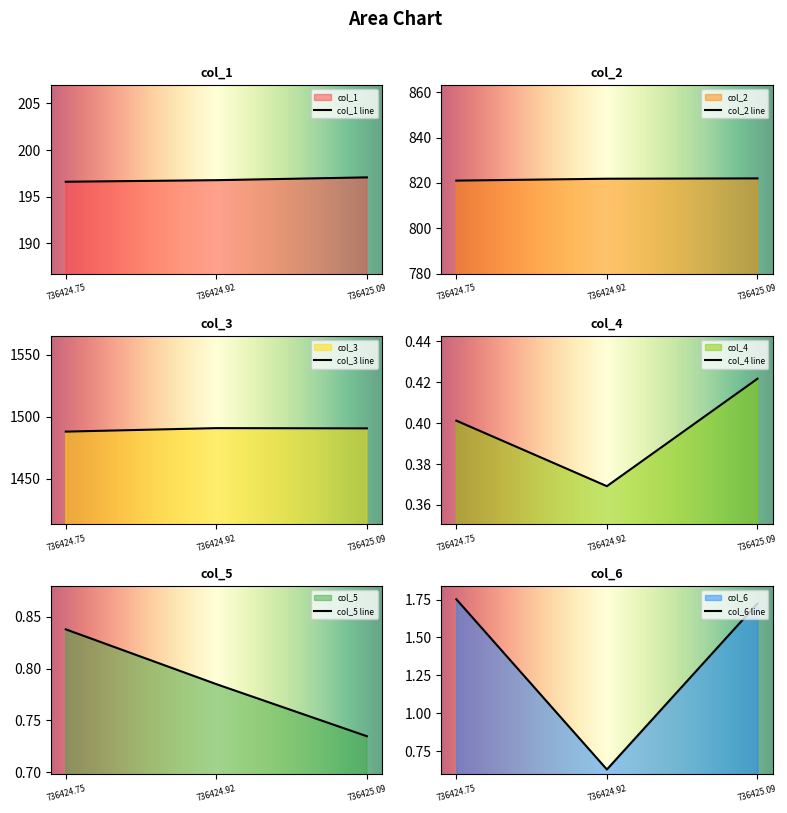

Does the chart display data point markers on the line(s)?

No